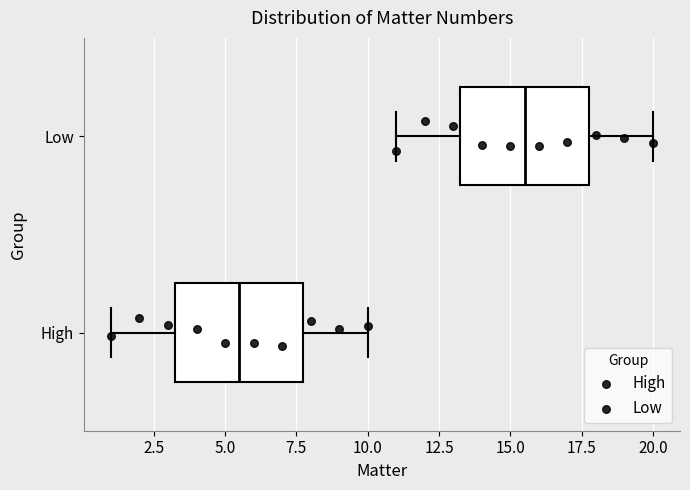

Reading bottom to top, read every box against the x-axis: the position of its median line, the range the box covers, and the ends of its whiskers. The values are not printed on the chart, so give them approximately, as read against the axis.

High: median 5.5, box 3.5 to 8.0, whiskers 1.0 to 10.0
Low: median 15.5, box 13.5 to 18.0, whiskers 11.0 to 20.0